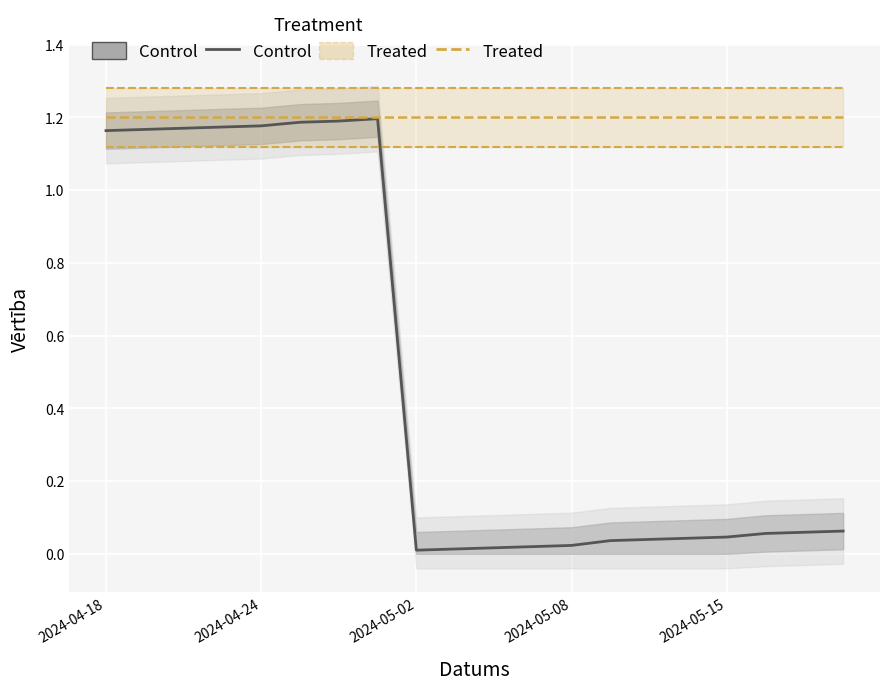

True or false: Uzkrātais ienākums (Control) and Kupona likme % (Treated) cross at least once.

False